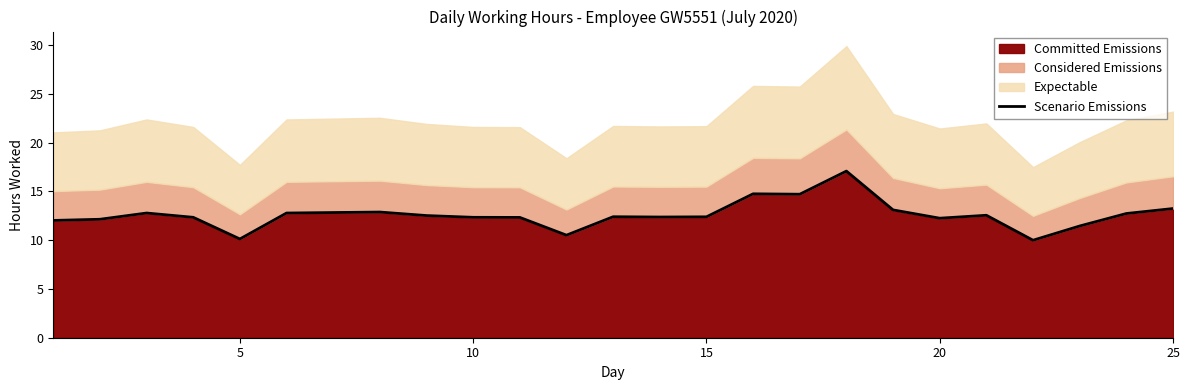

What is the maximum value for Committed Emissions?

17.1